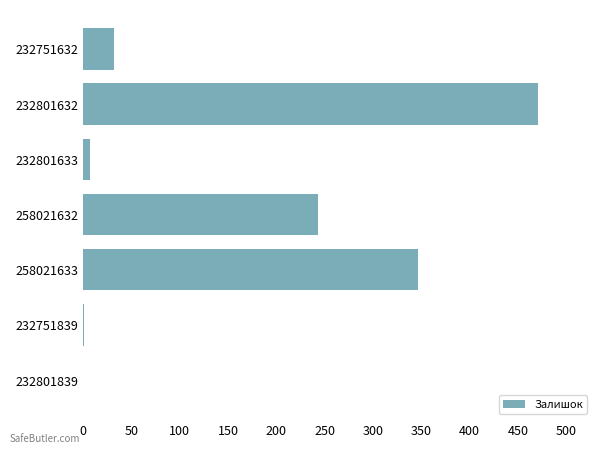

What is the sum of all values?

1101